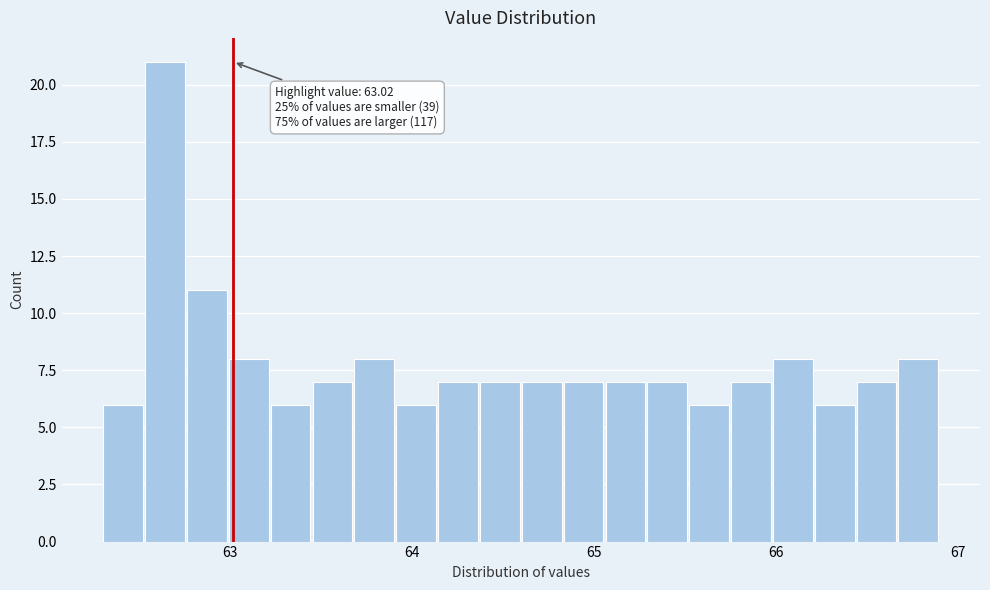

Read against the x-axis, roughly where is the centre of the tallest bar?

62.6